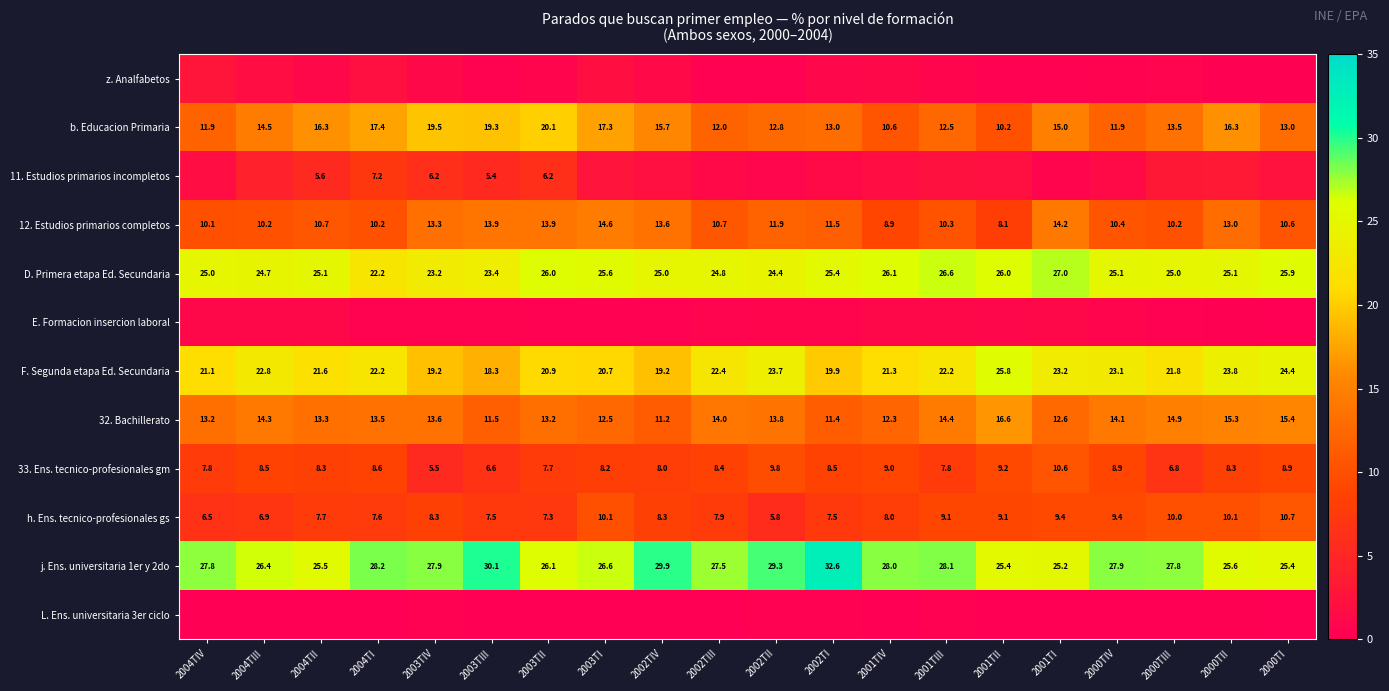

What is the difference between the highest and lowest values at 2000TI?

25.9